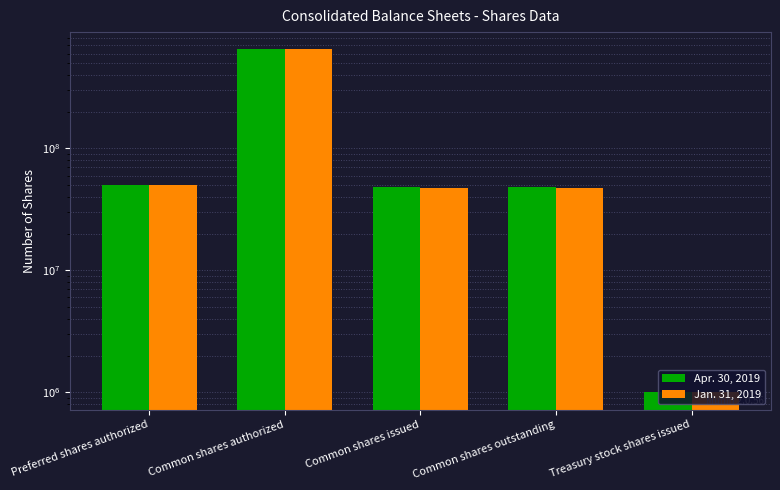

Are the bars horizontal?

No